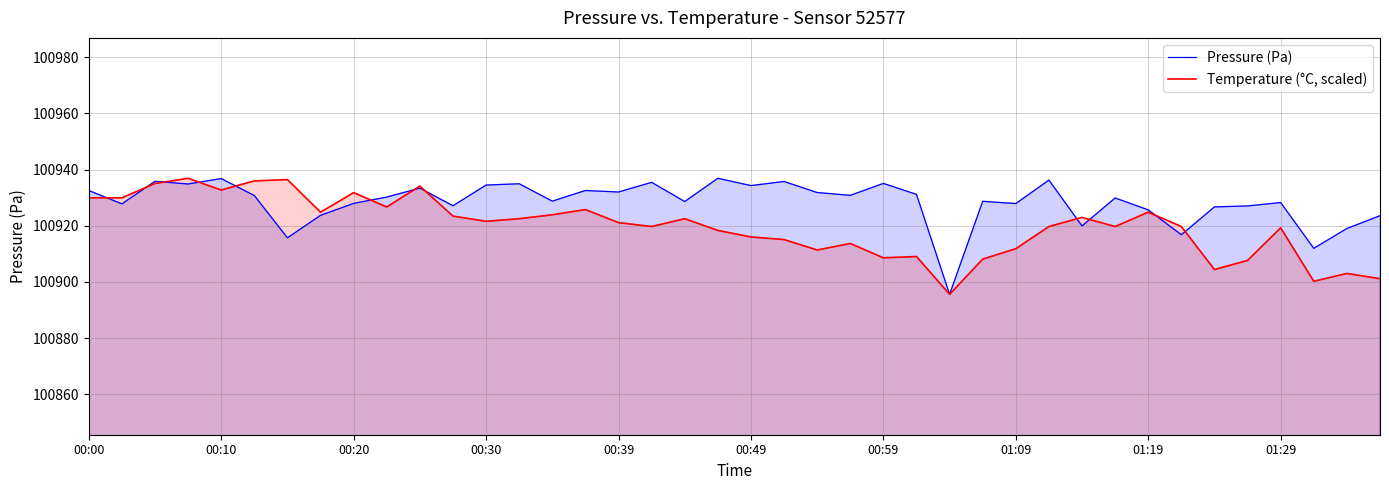

In Pressure (Pa), how many points are lower than both neighbors (excluding endpoints)?

14